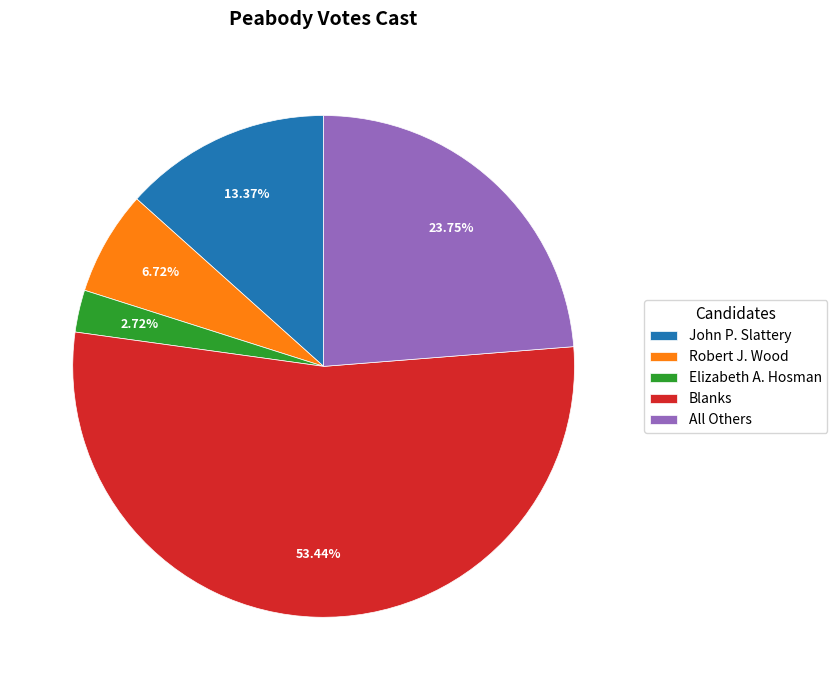

To the nearest percent, what portion does Elizabeth A. Hosman represent?

3%